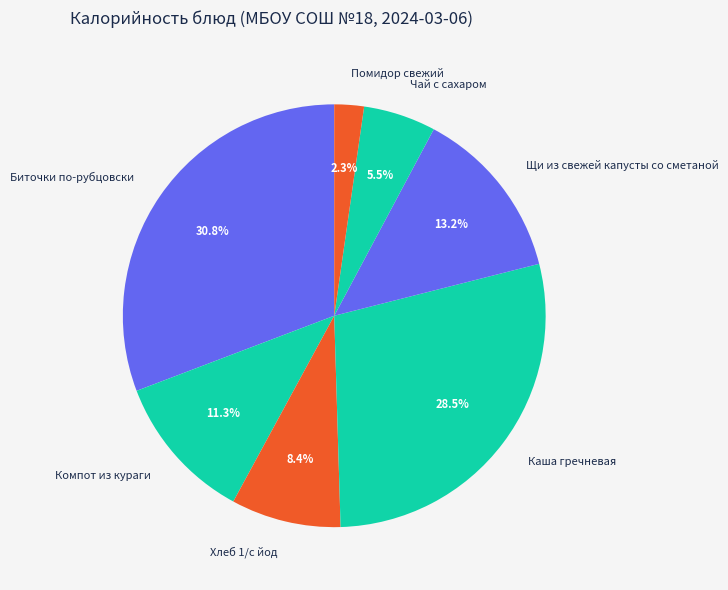

What is the ratio of the value at Компот из кураги to the value at Биточки по-рубцовски?

0.4